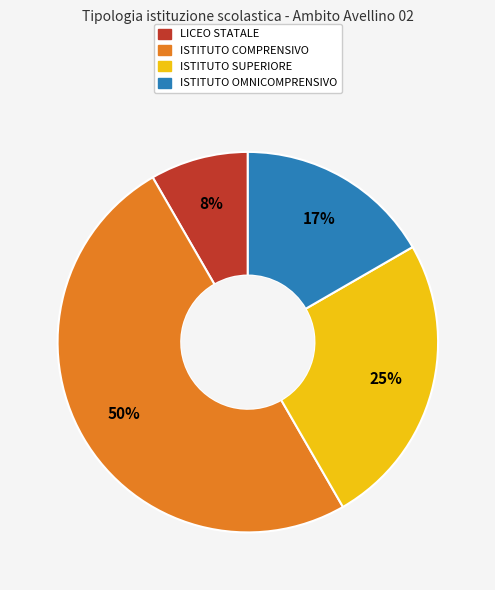

To the nearest percent, what percentage of the pie is ISTITUTO OMNICOMPRENSIVO?

17%